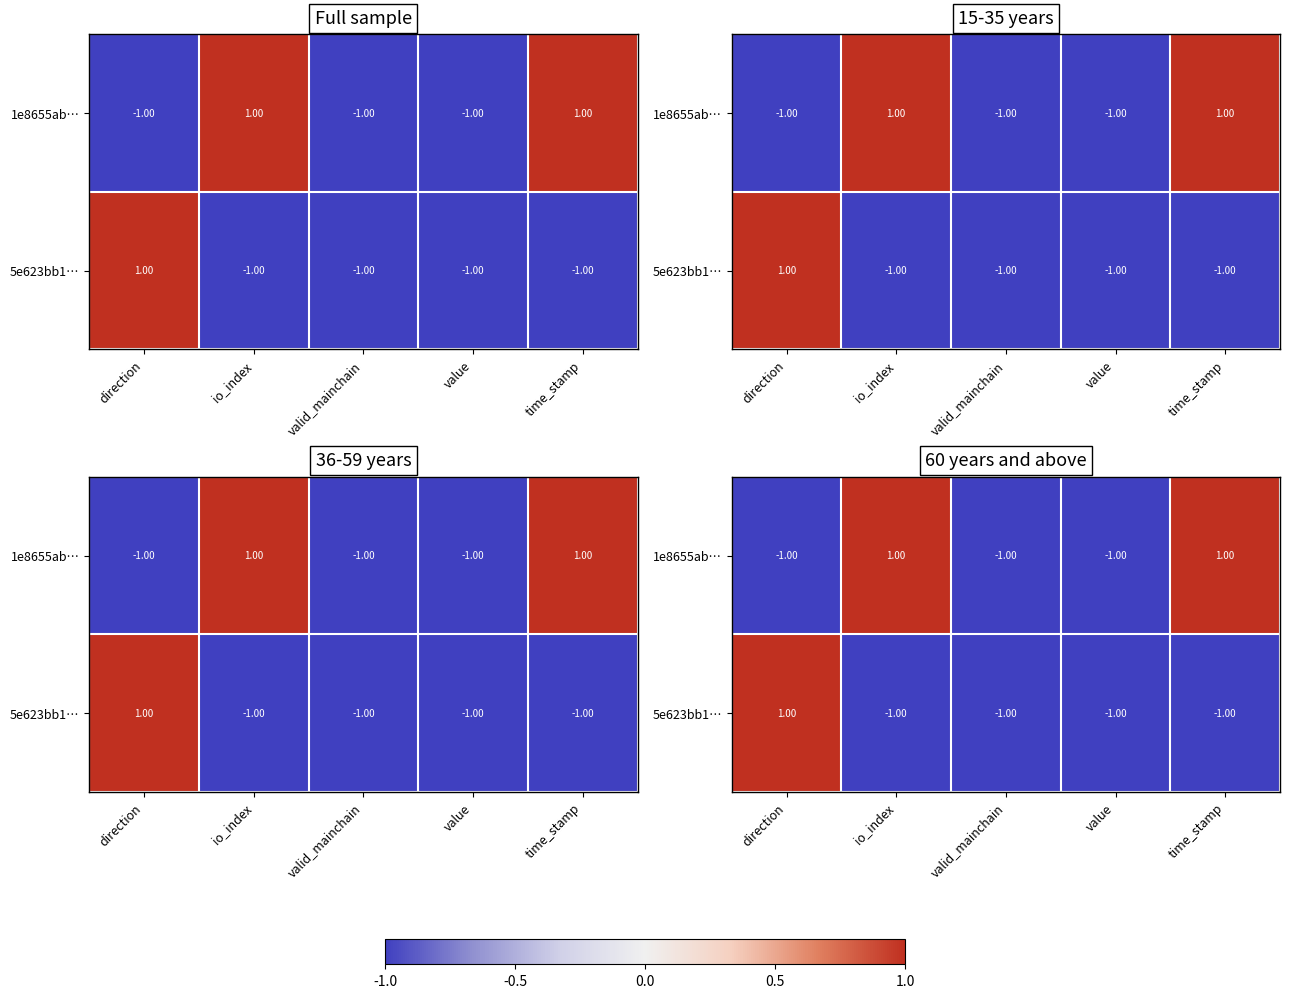

At how many categories does at least one series exceed 0?

3